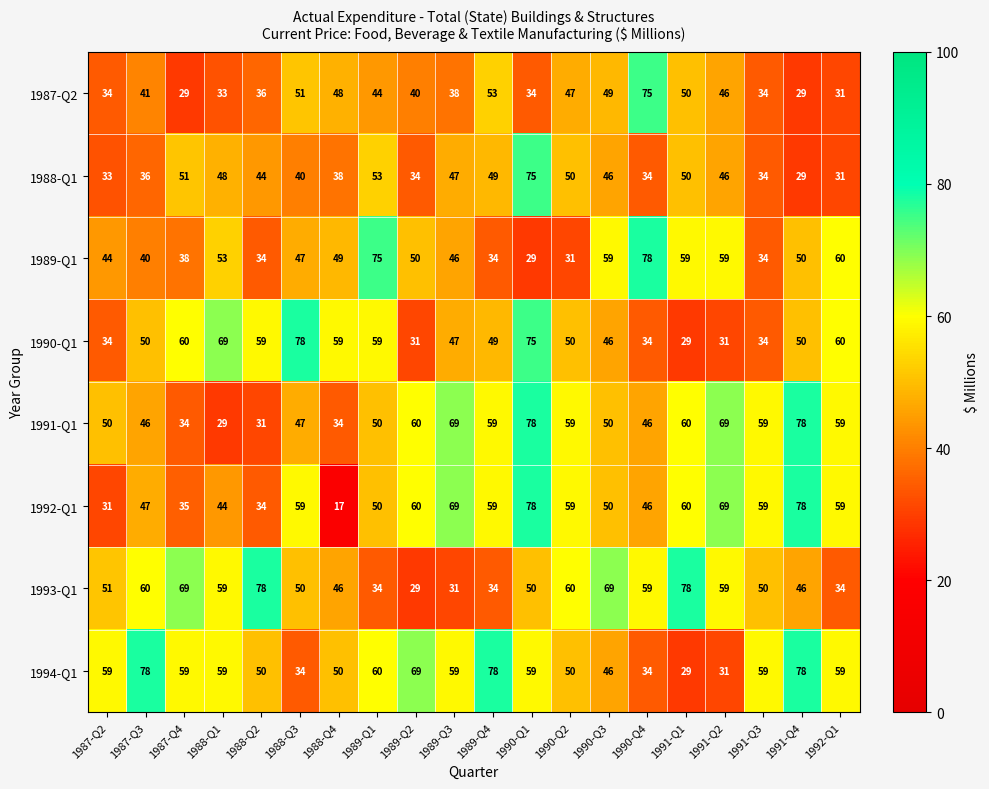

Is it true that 1991-Q1 equals 46 at 1987-Q3?

True